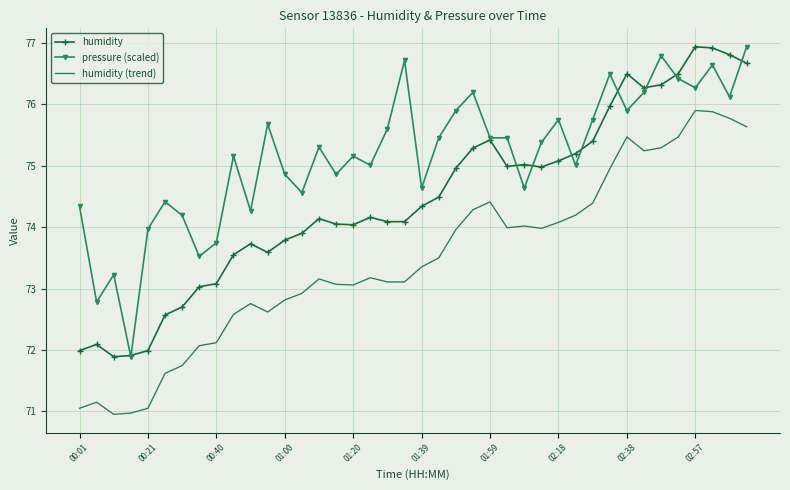

Rank the series by their average value, from lowest to highest.

humidity (trend), humidity, pressure (scaled)